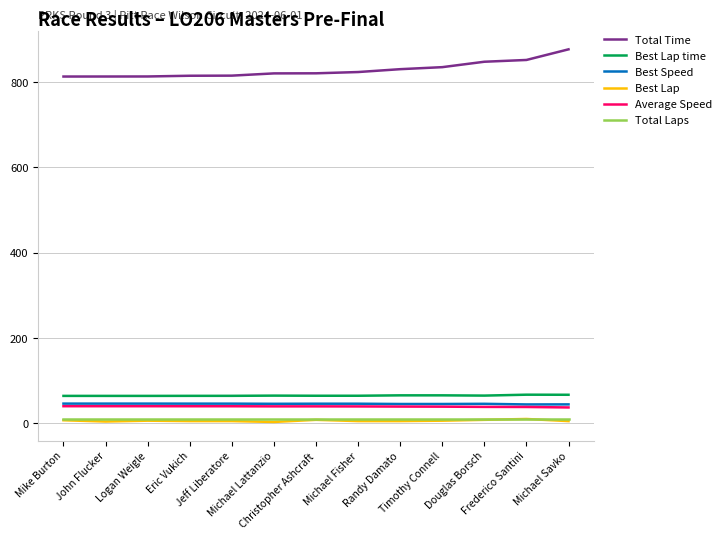

What is the sum of all Total Time values?

10776.3